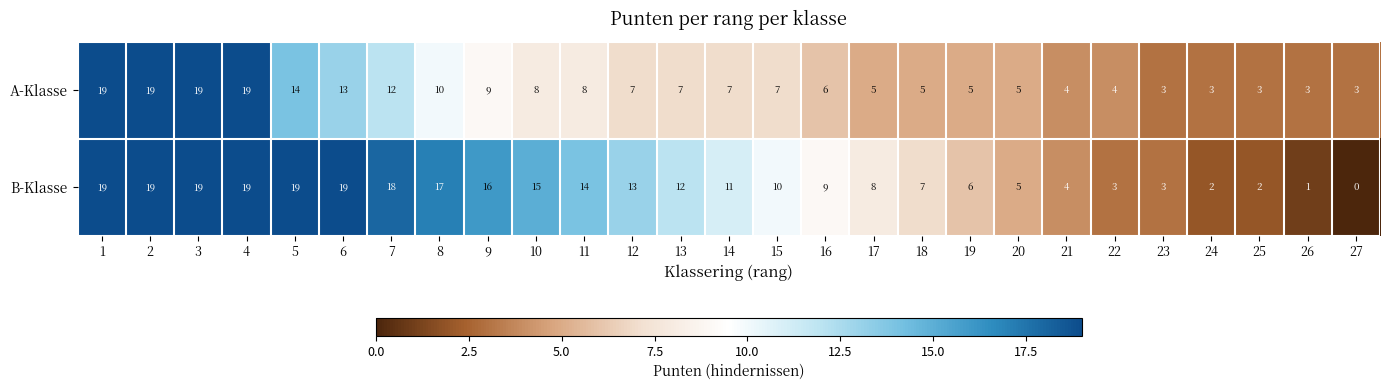

What is the sum of all B-Klasse values?

290